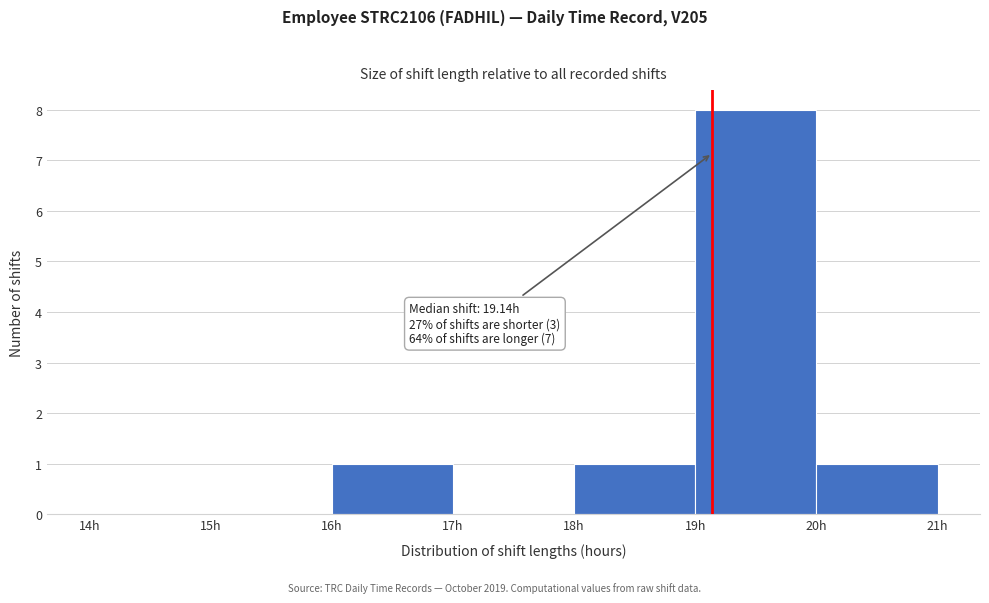

Over which range of the x-axis is the bar tallest?

19 to 20